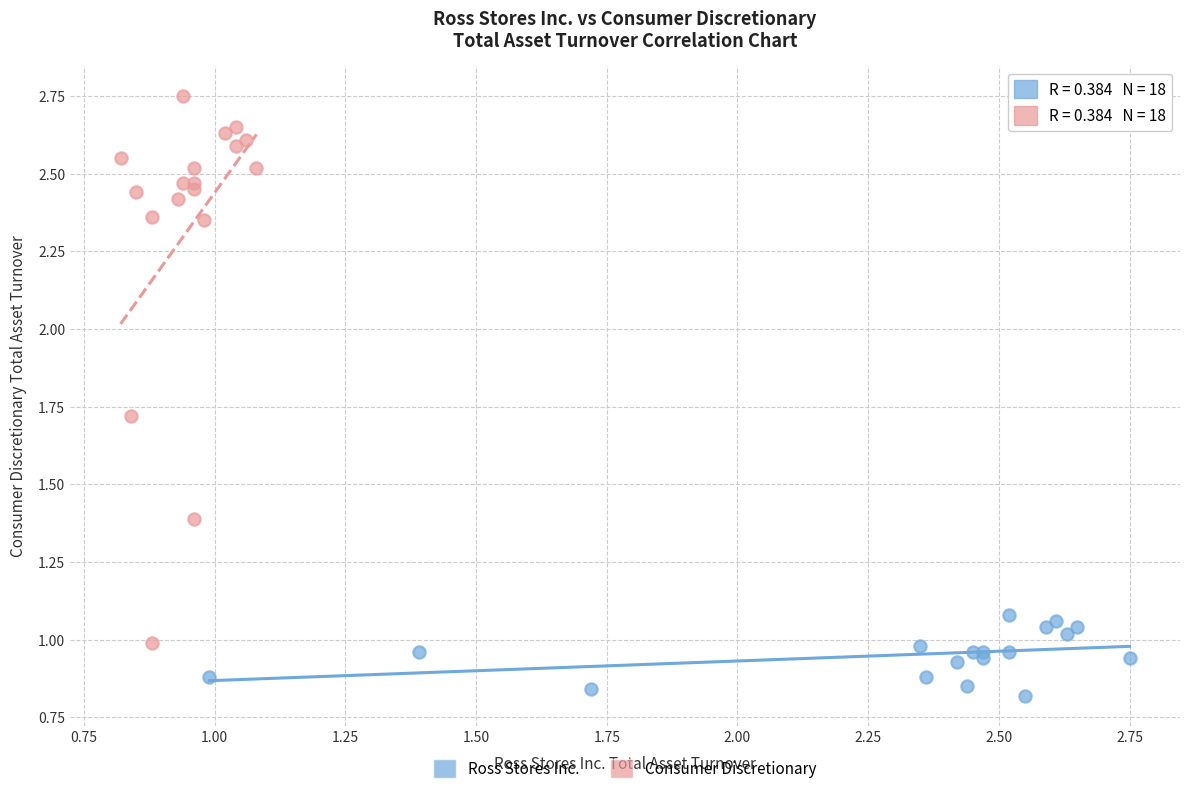

Which series contains the highest Y value?

Consumer Discretionary